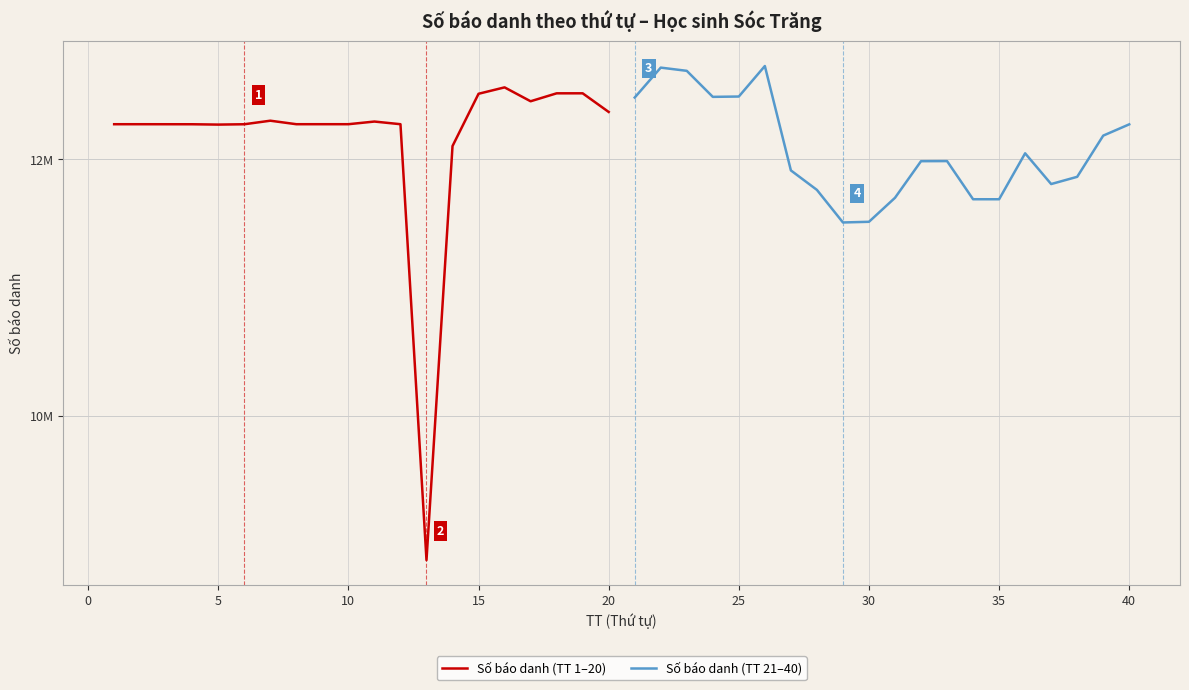

Does the chart display data point markers on the line(s)?

No